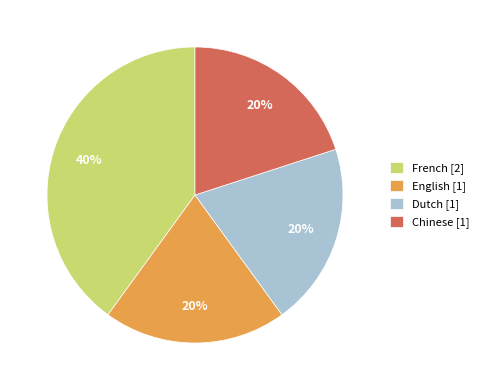

Do English [1] and Chinese [1] together represent more than half of the pie?

No